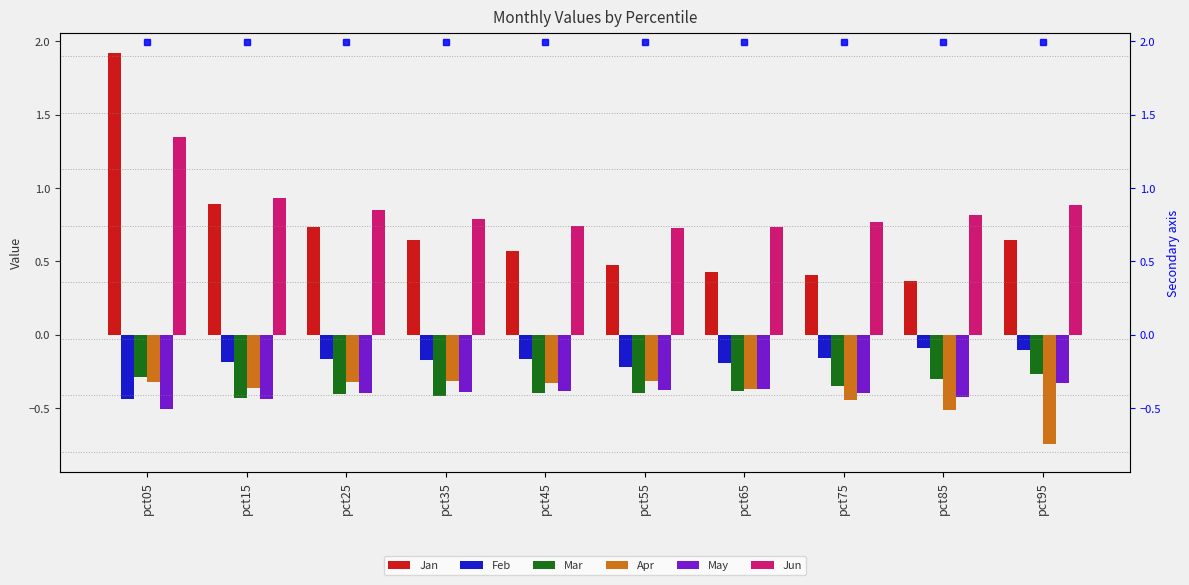

Between pct45 and pct65, which series saw the biggest shift?

Jan